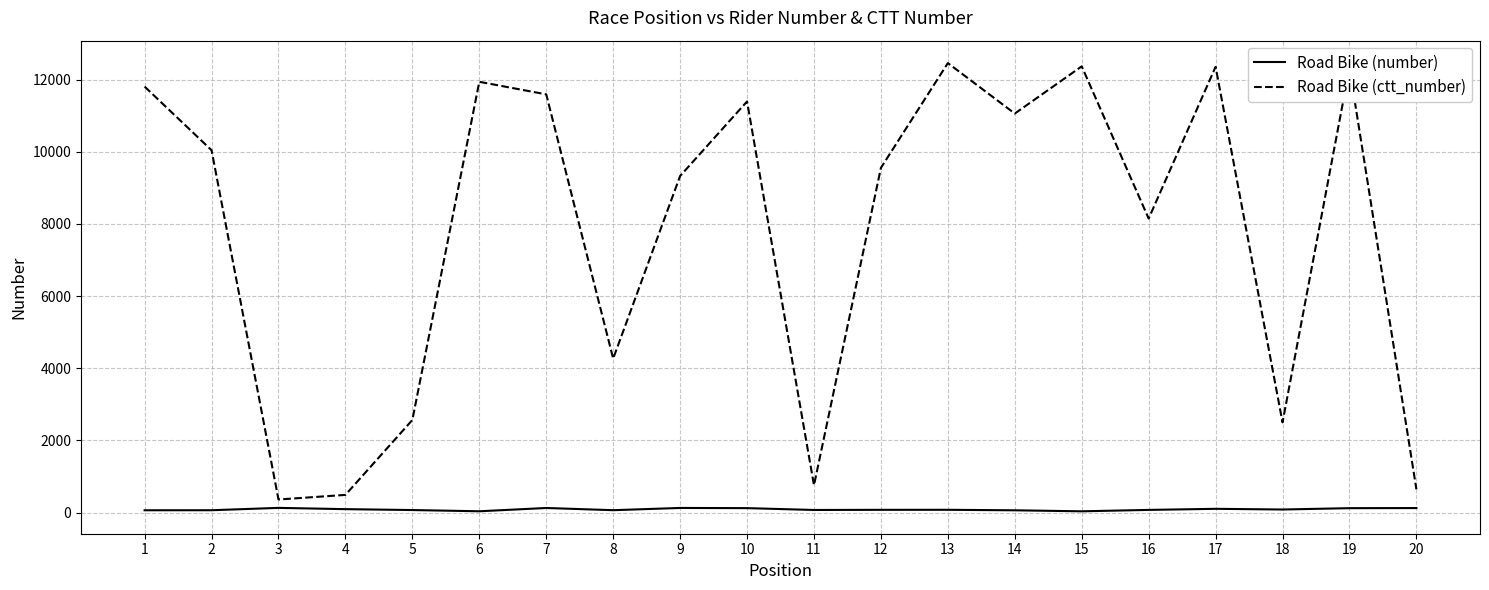

At 16, list the series in order from smallest to largest.

Road Bike (number), Road Bike (ctt_number)